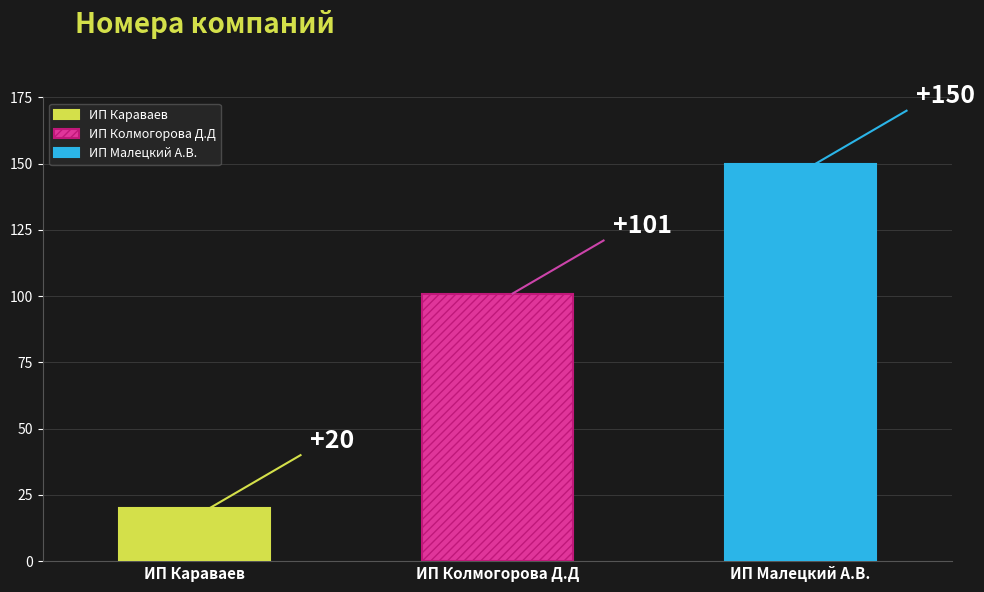

Which has a higher value, ИП Караваев or ИП Колмогорова Д.Д?

ИП Колмогорова Д.Д